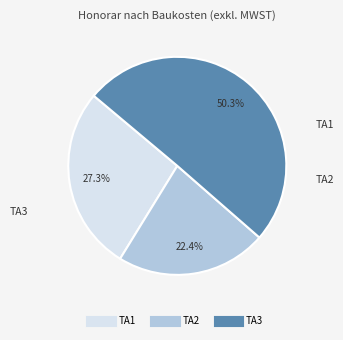

What is the total percentage of TA2 and TA3?

72.7%